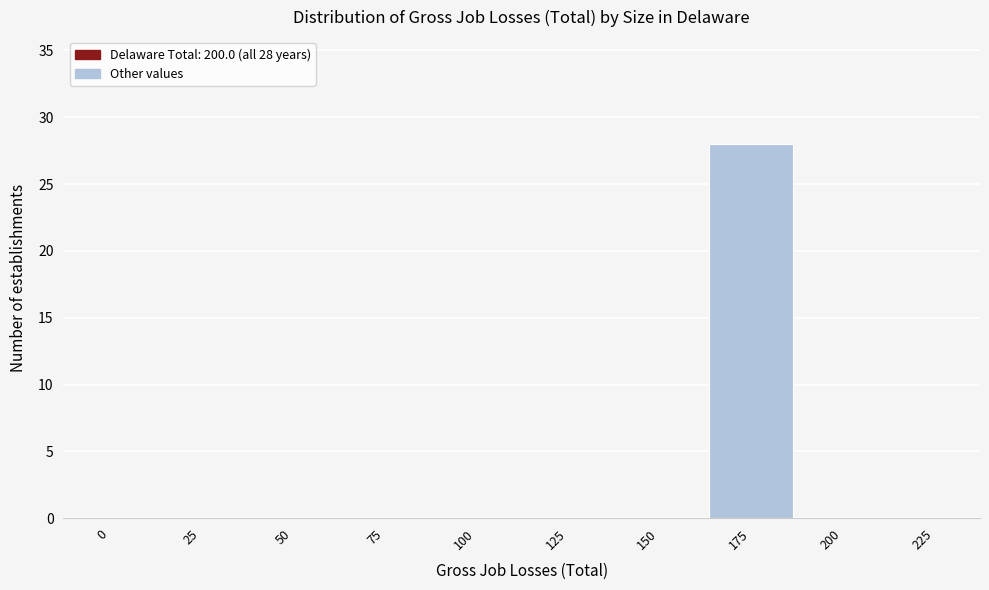

Reading right to left, what are all the values shown in this chart?

225=0	200=0	175=28	150=0	125=0	100=0	75=0	50=0	25=0	0=0